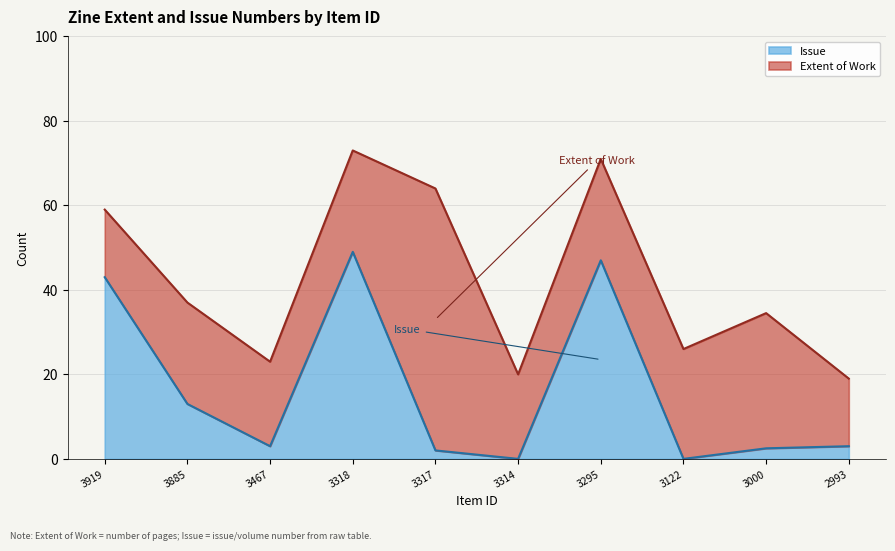

Reading left to right, extract all data points from this chart.

3919=43.0	3885=13.0	3467=3.0	3318=49.0	3317=2.0	3314=0.0	3295=47.0	3122=0.0	3000=2.5	2993=3.0